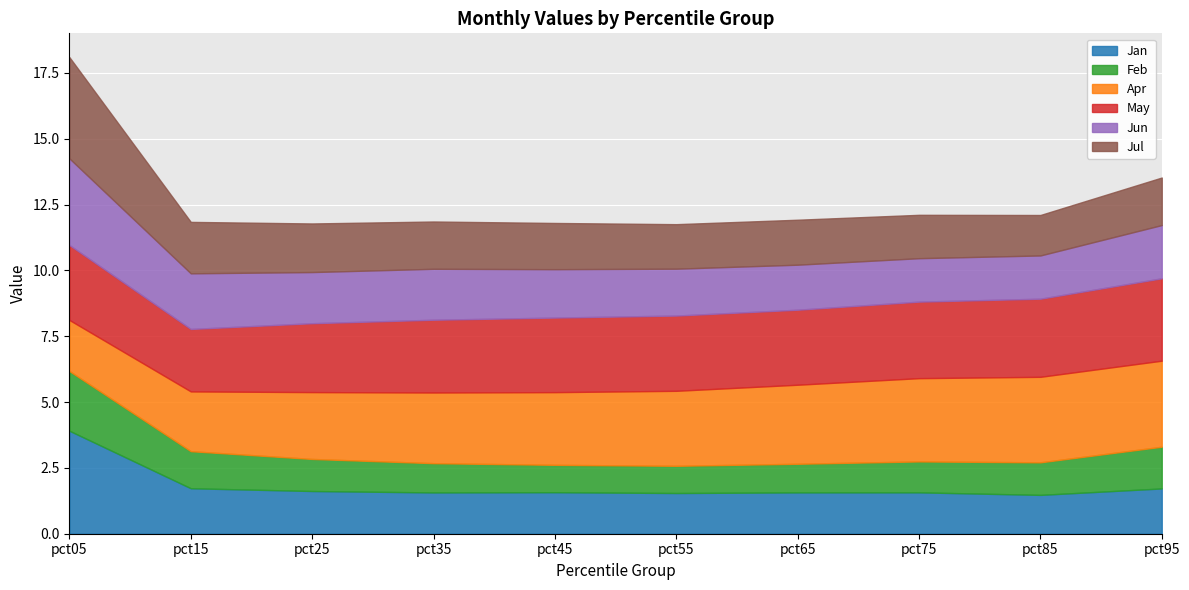

At which category does Feb reach its first local valley?

pct55